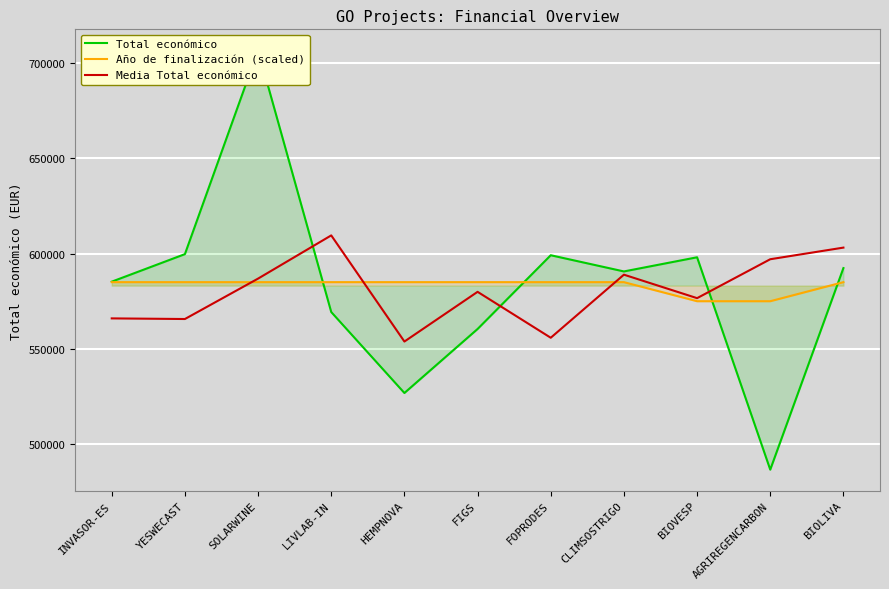

Which label corresponds to the smallest value in the chart?

AGRIREGENCARBON